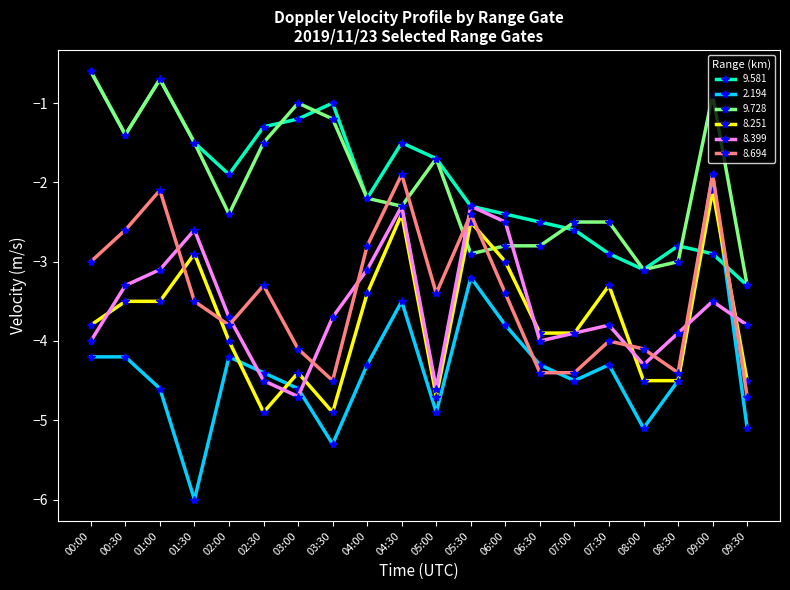

What is the label of the 18th point from the right?

01:00